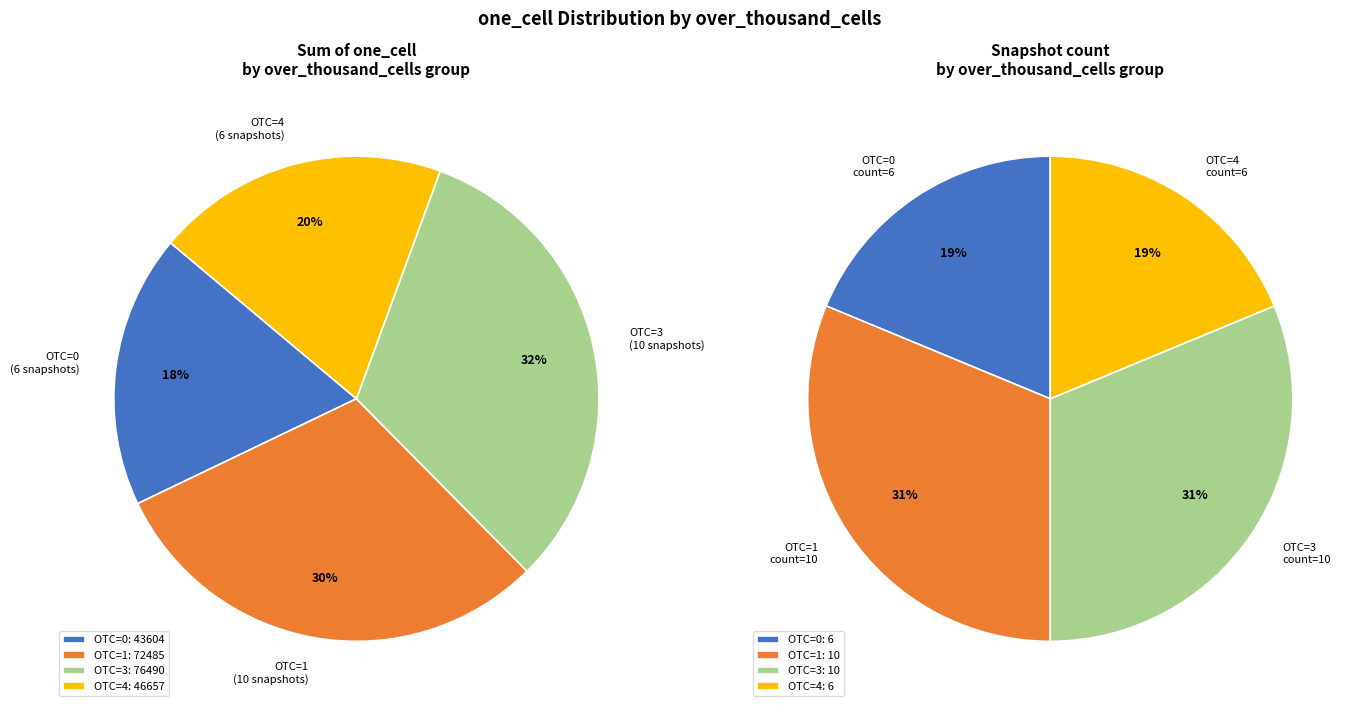

True or false: 2013-02-20 accounts for 12% of the total.

False